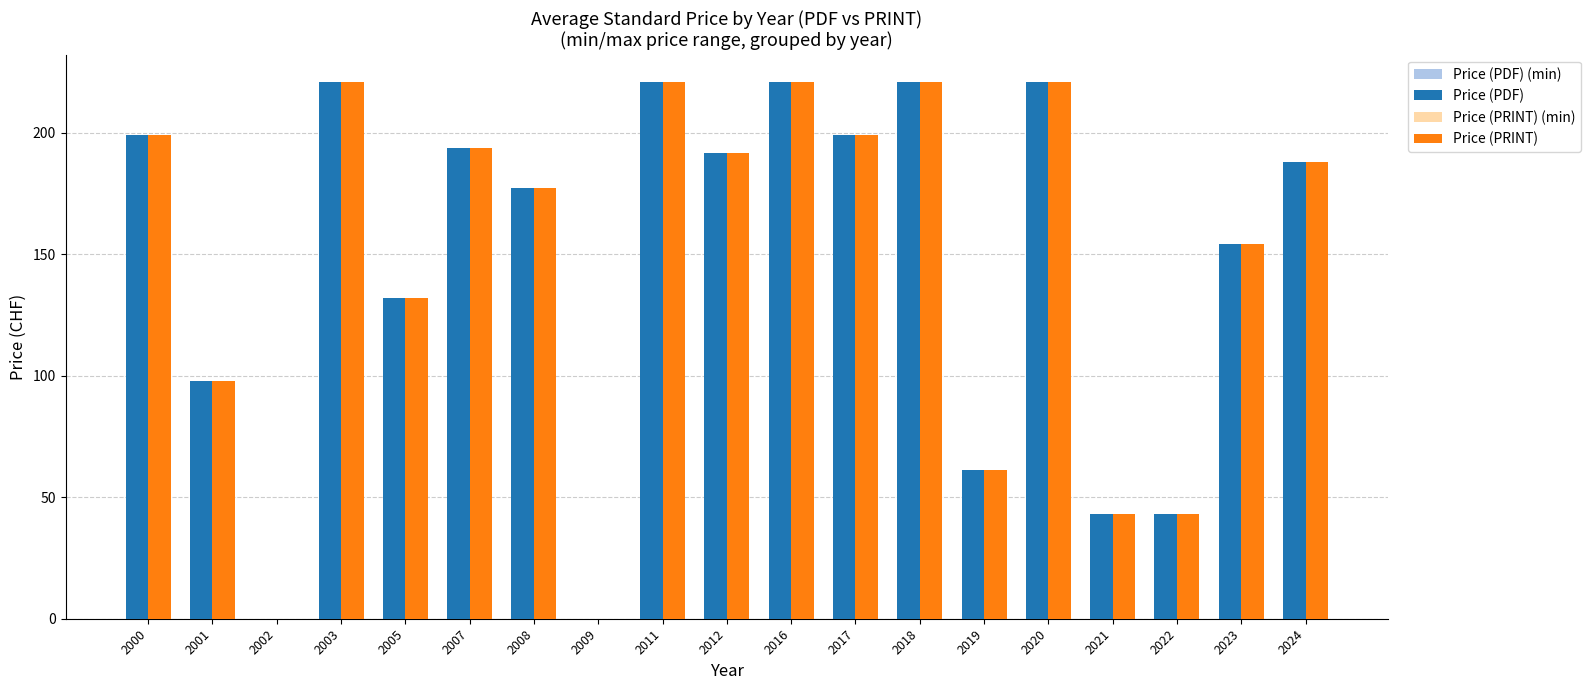

What is the spread (max minus min) of values at 2003?

88.4